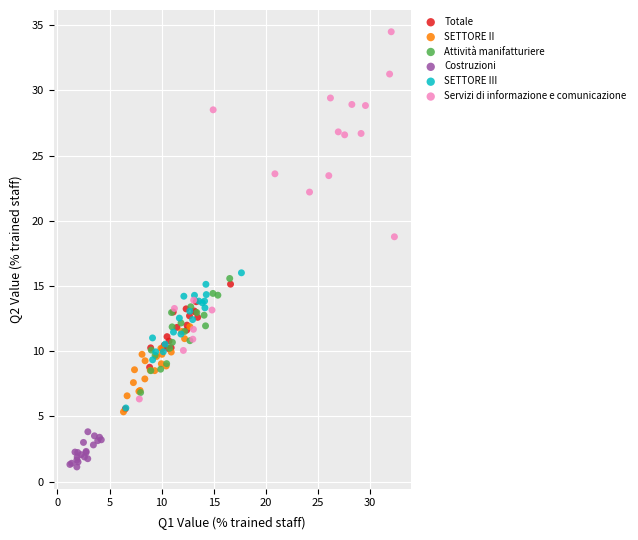

Which series has the widest spread of Y values?

Servizi di informazione e comunicazione